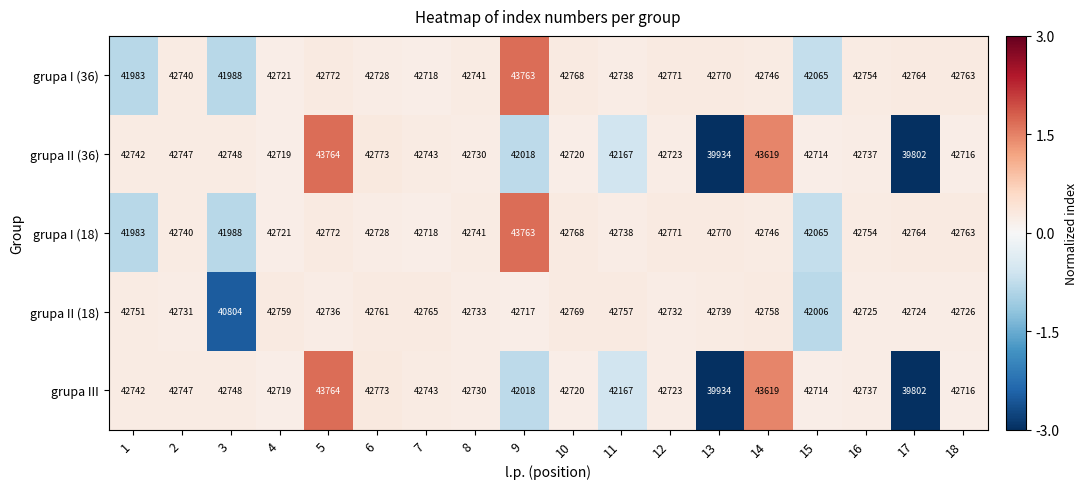

List the labels in order of grupa I (36) value, largest first.

9, 5, 12, 13, 10, 17, 18, 16, 14, 8, 2, 11, 6, 4, 7, 15, 3, 1